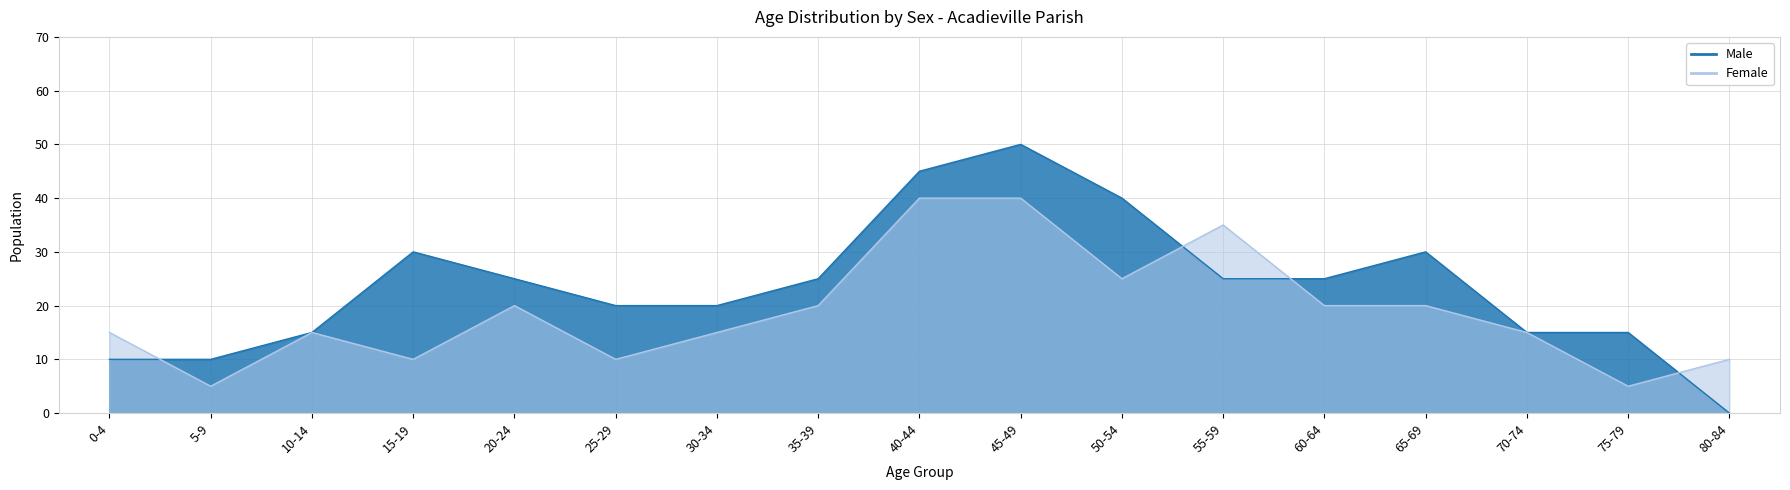

The Male series shows 46 at 15-19. True or false?

False